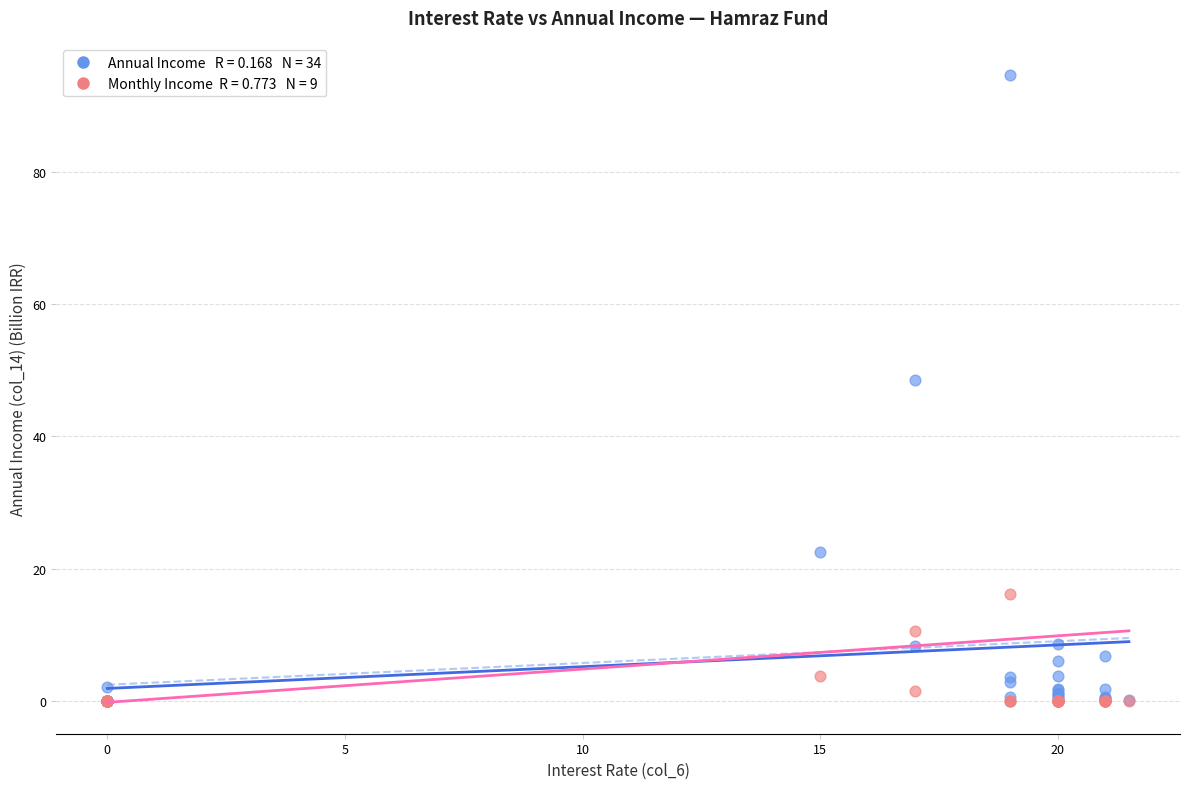

Across all series, what Y value is closest to 47?

48.5